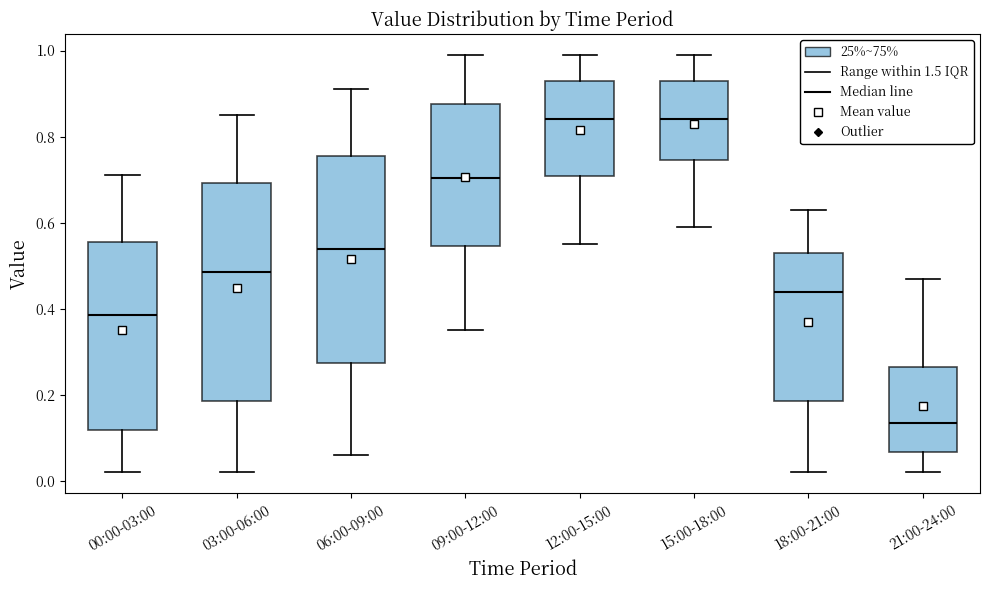

Where does the lower whisker of the box for 15:00-18:00 end on the y-axis? The values are not printed on the chart, so give them approximately, as read against the axis.

0.60